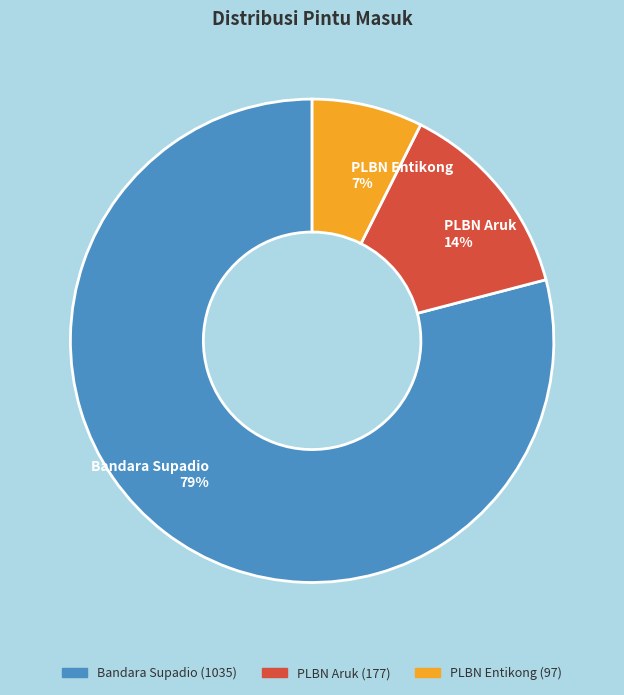

Combined, do Bandara Supadio and PLBN Aruk account for over 50%?

Yes